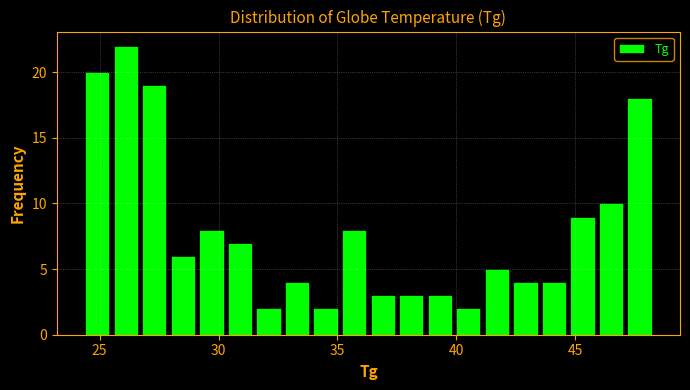

Read against the x-axis, roughly where is the centre of the tallest bar?

26.0